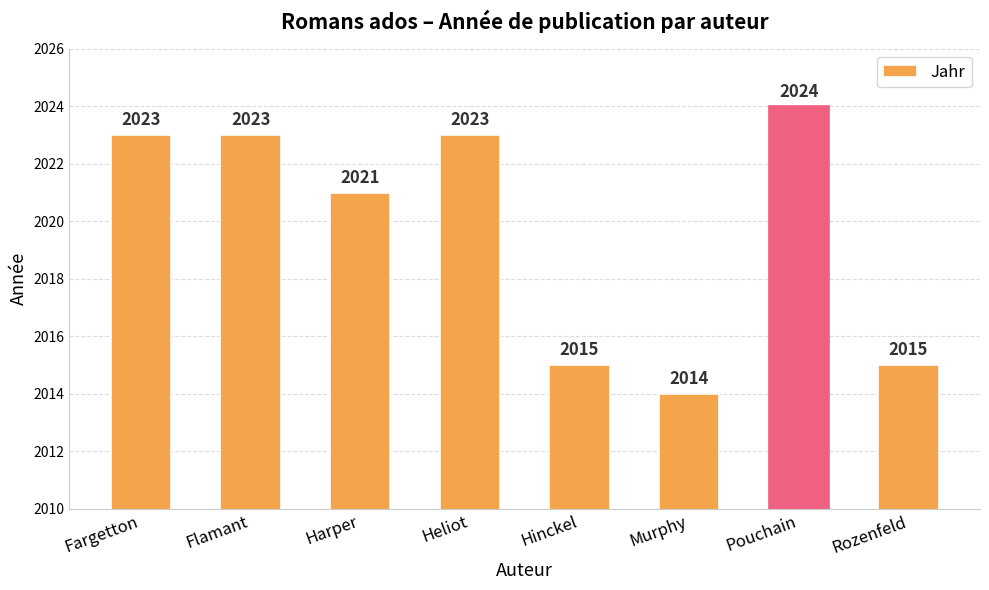

Which label corresponds to the largest value in the chart?

Pouchain